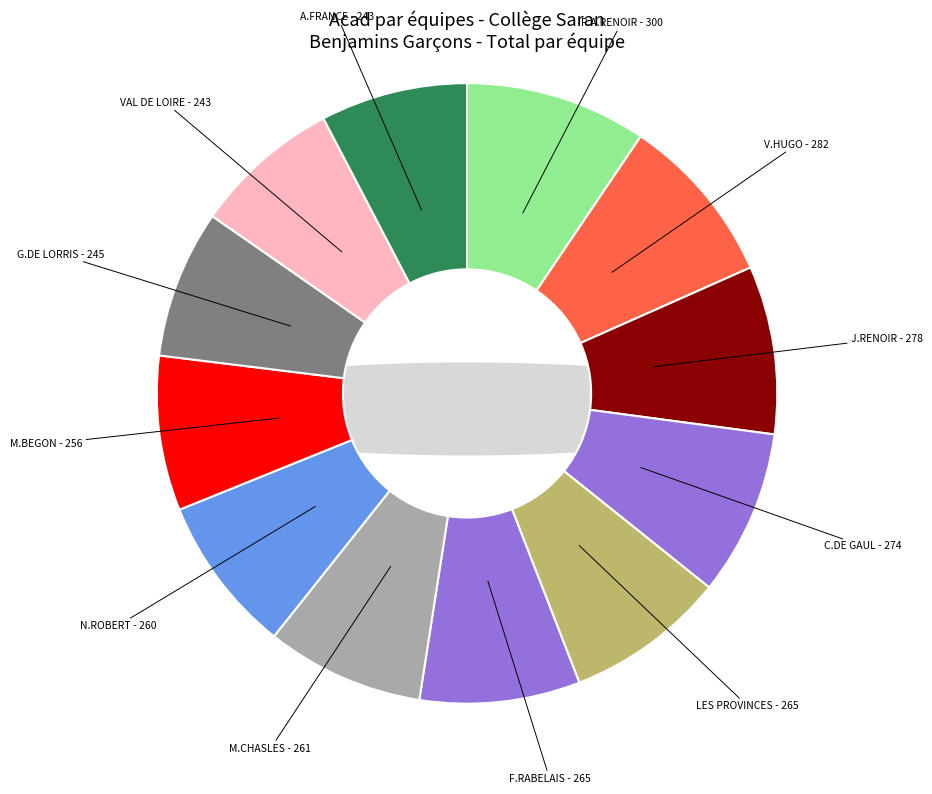

To the nearest percent, what portion does COL ANATOLE FRANCE TOURS represent?

8%